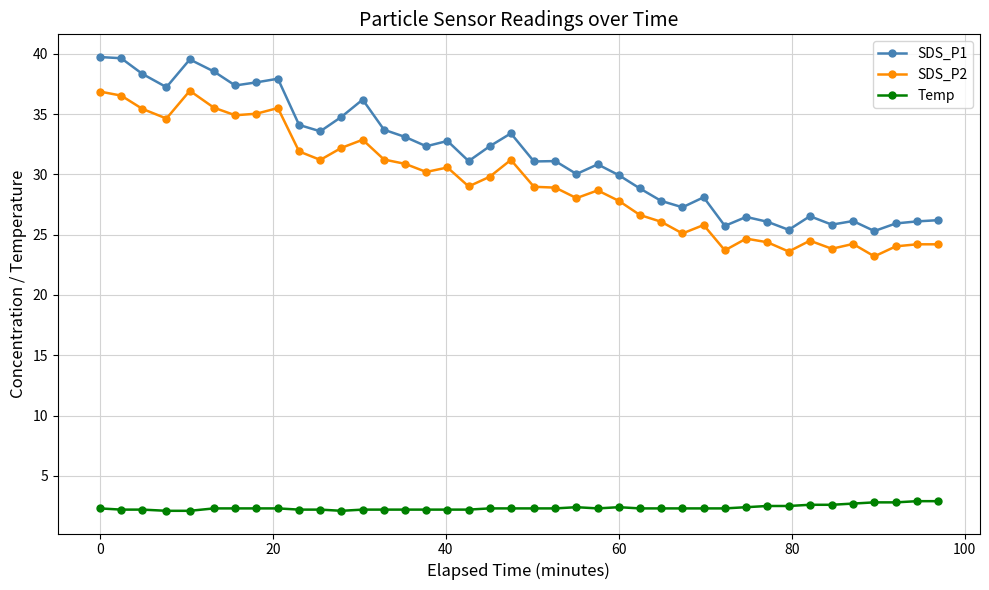

What is the average value of the SDS_P2 series?

29.3